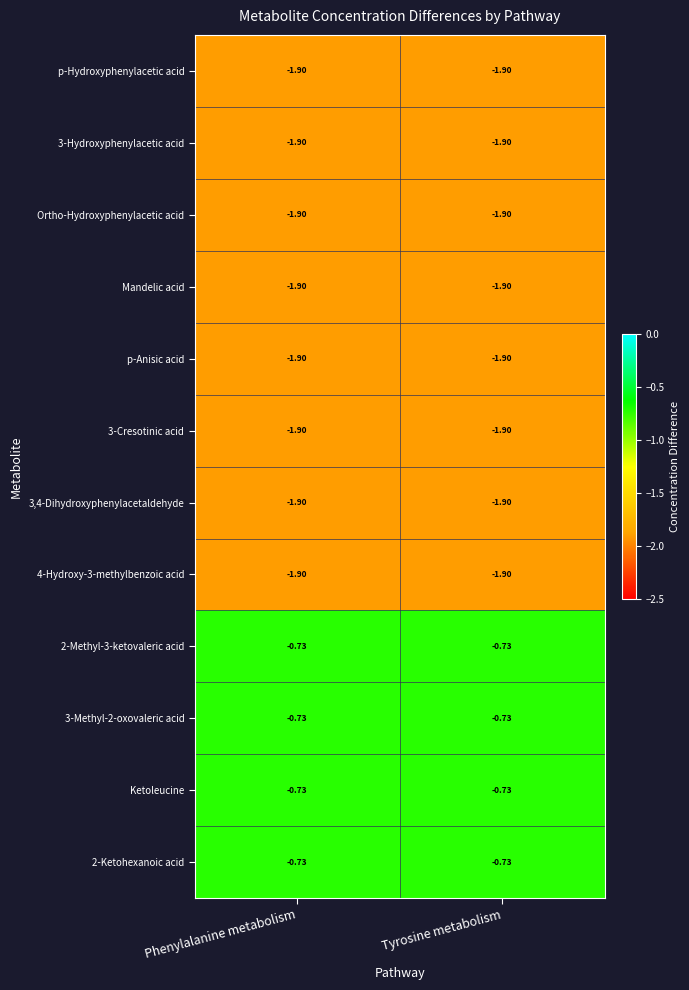

Is the value of 2-Methyl-3-ketovaleric acid at Phenylalanine metabolism greater than the value of p-Hydroxyphenylacetic acid at Phenylalanine metabolism?

Yes